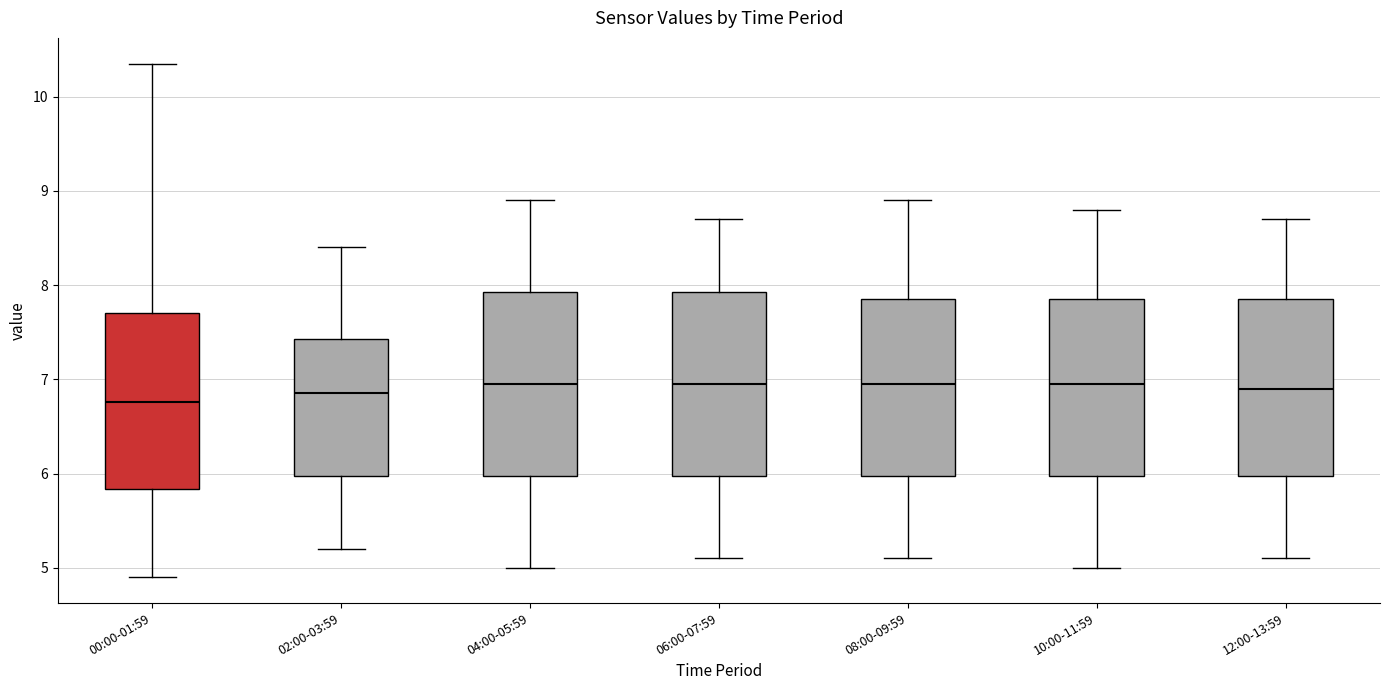

Where does the upper whisker of the box for 10:00-11:59 end on the y-axis? The values are not printed on the chart, so give them approximately, as read against the axis.

8.8